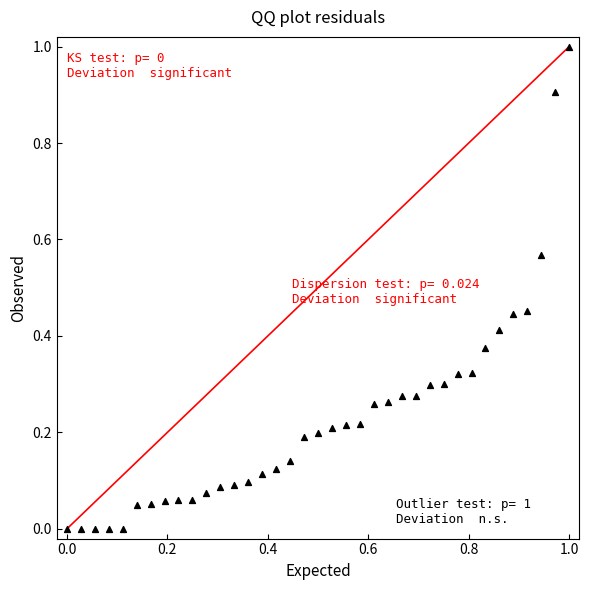

What is the range of Y values (max minus min)?

1.0